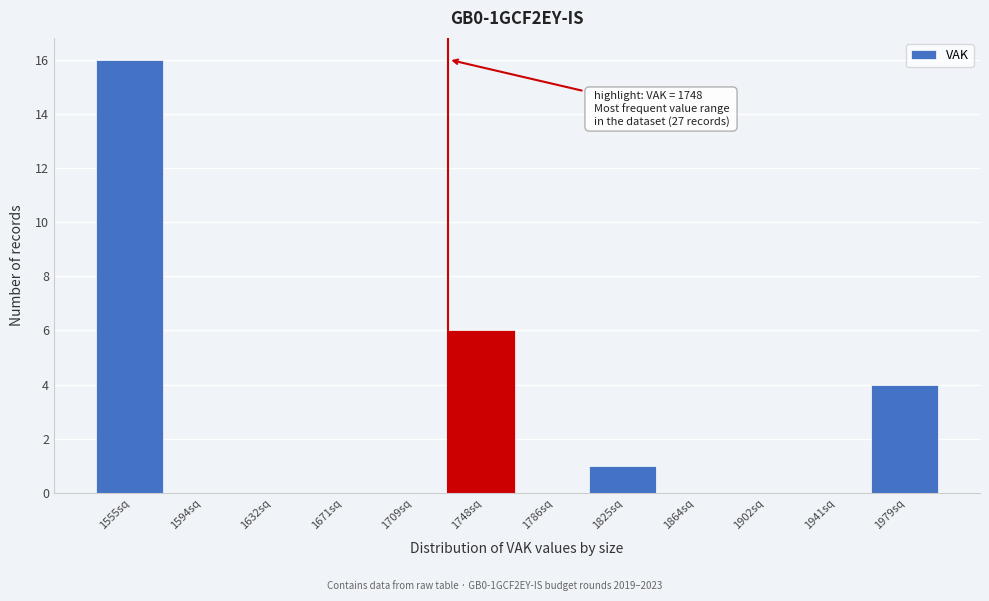

Reading right to left, what are all the values shown in this chart?

1979sq=4	1941sq=0	1902sq=0	1864sq=0	1825sq=1	1786sq=0	1748sq=6	1709sq=0	1671sq=0	1632sq=0	1594sq=0	1555sq=16